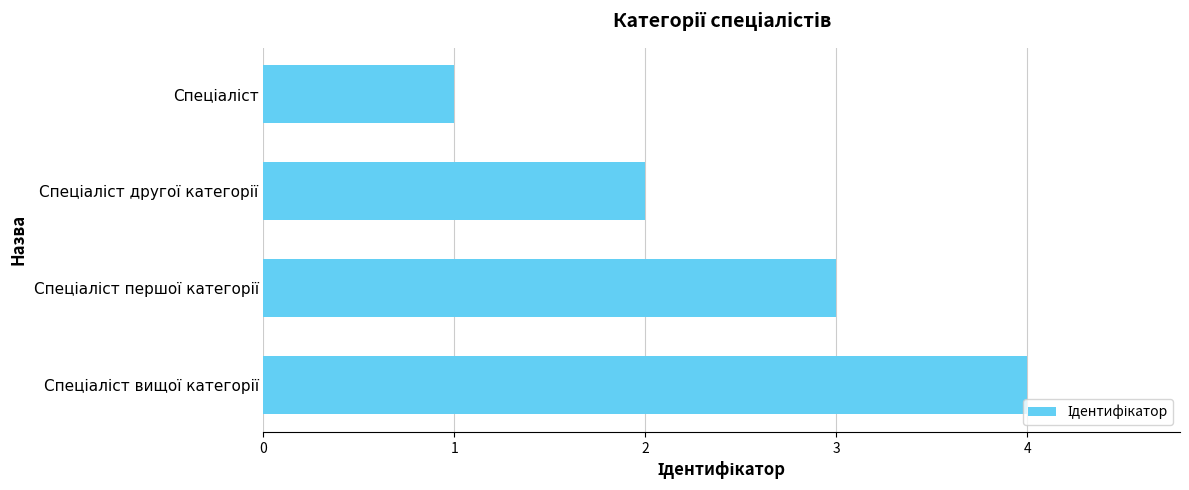

What is the difference between the maximum and minimum values?

3